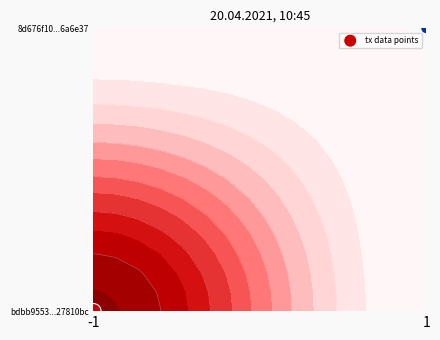

What is the difference between the maximum and minimum values?

1